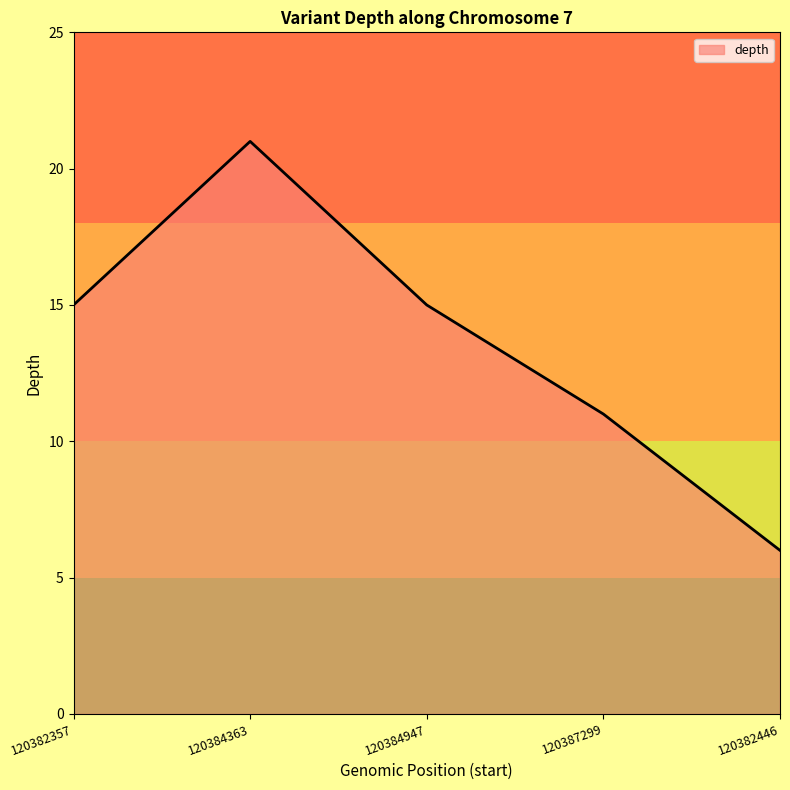

Does the chart display data point markers on the line(s)?

No